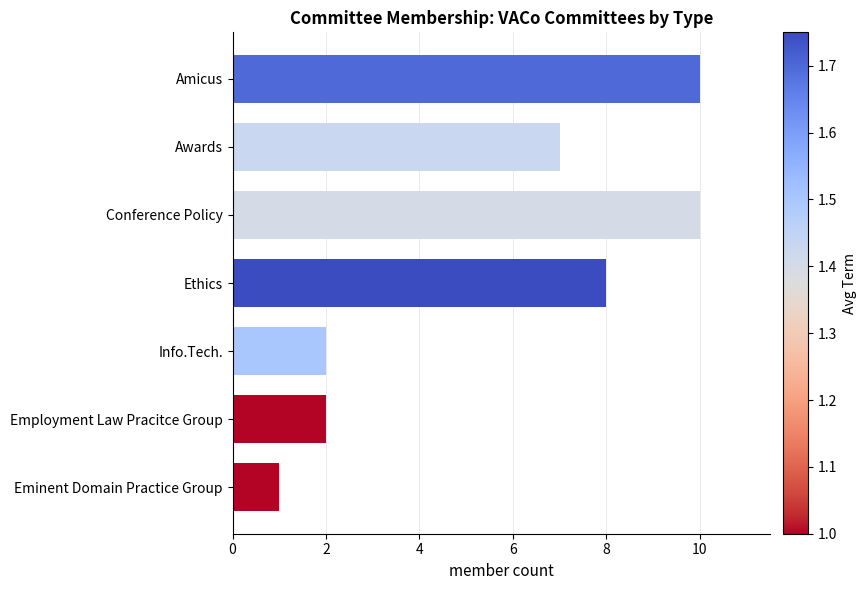

How many values are below 7?

3